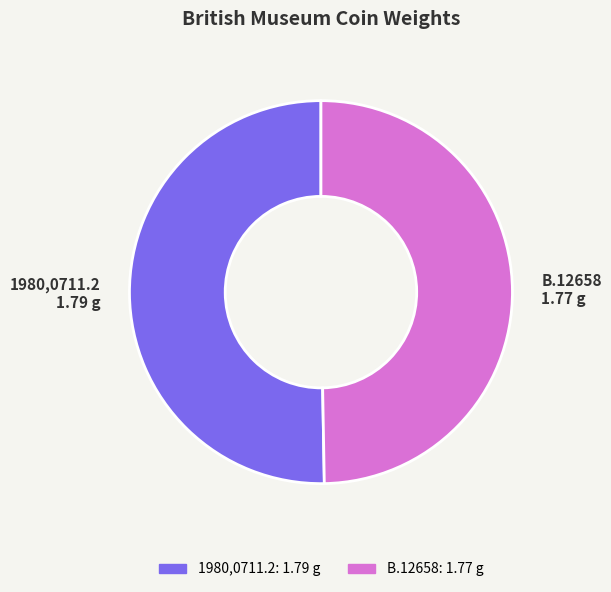

Rank the categories by value from highest to lowest.

1980,0711.2, B.12658